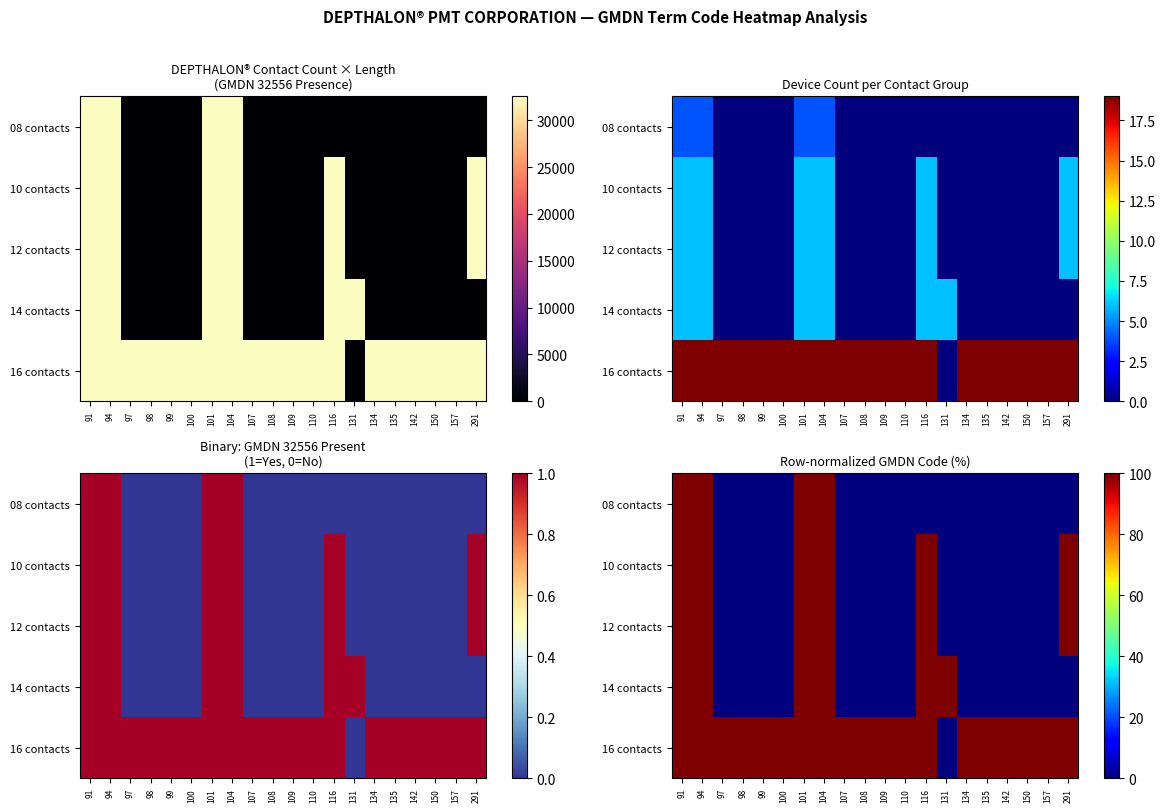

At which label does 16 contacts reach its minimum?

131